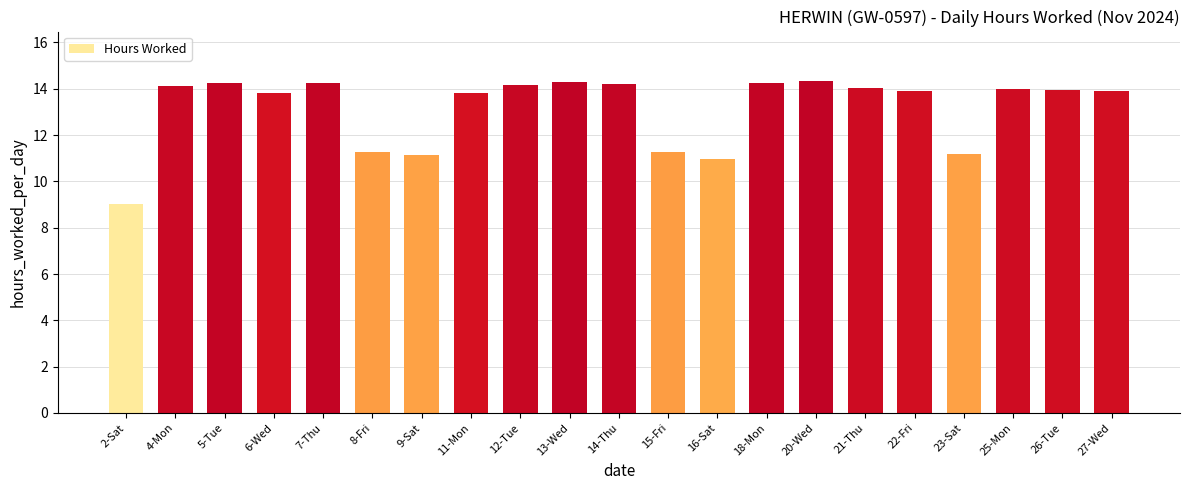

At which label does the data first exceed 13?

4-Mon